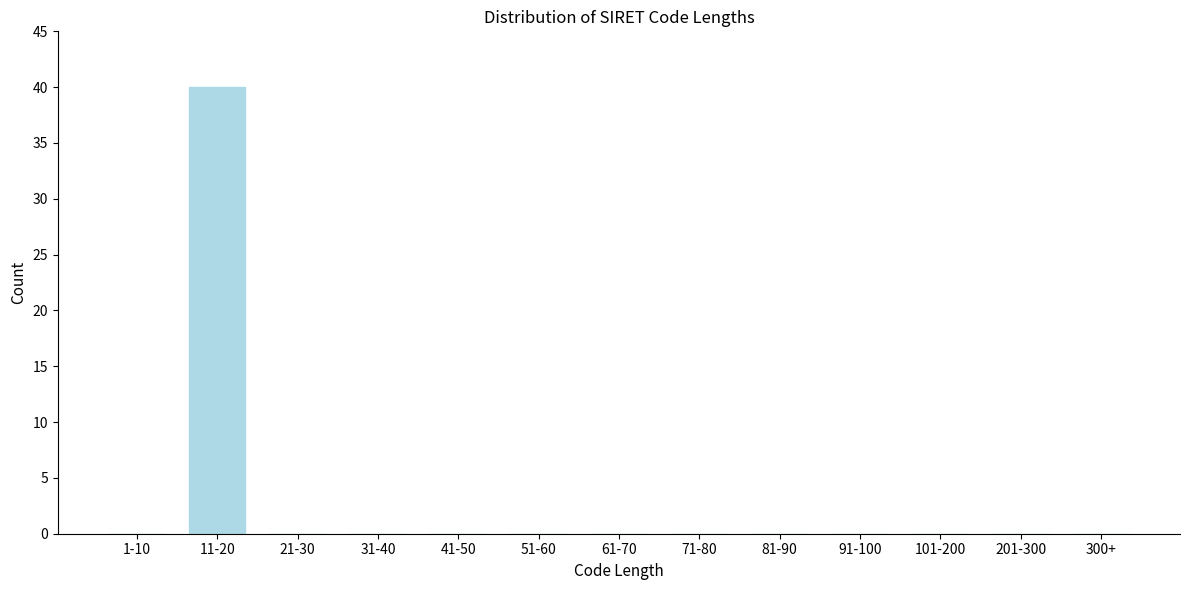

Reading right to left, transcribe all the data shown in this chart.

300+=0	201-300=0	101-200=0	91-100=0	81-90=0	71-80=0	61-70=0	51-60=0	41-50=0	31-40=0	21-30=0	11-20=40	1-10=0